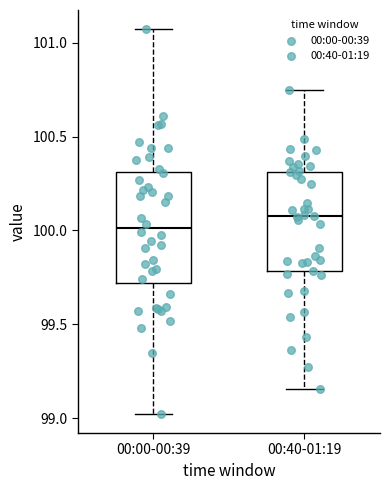

Reading left to right, transcribe this box plot: for each box, give where its median line is, the range the box spans, and where its two whiskers end, as read against the y-axis. The values are not printed on the chart, so give them approximately, as read against the axis.

00:00-00:39: median 100.00, box 99.70 to 100.30, whiskers 99.00 to 101.05
00:40-01:19: median 100.10, box 99.80 to 100.30, whiskers 99.15 to 100.75